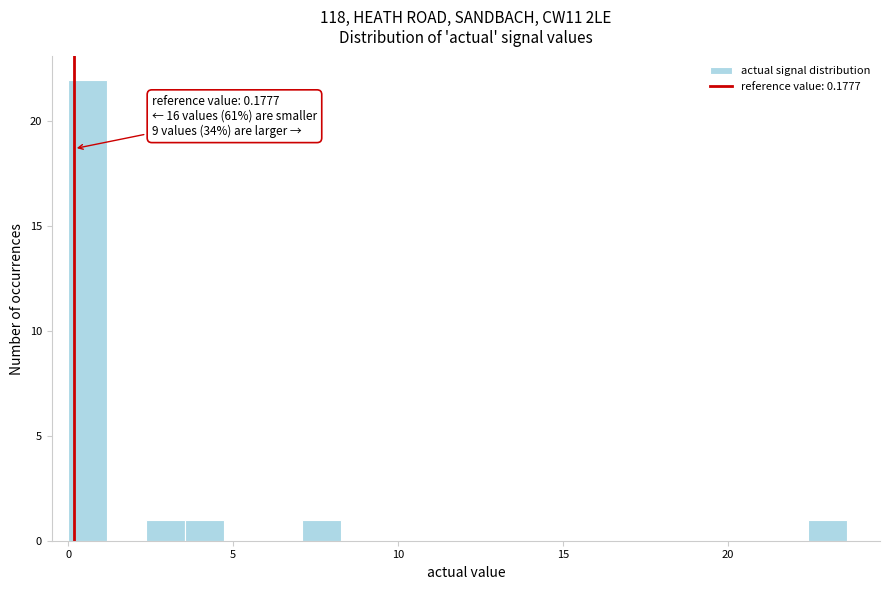

Read against the x-axis, roughly where is the centre of the tallest bar?

0.5